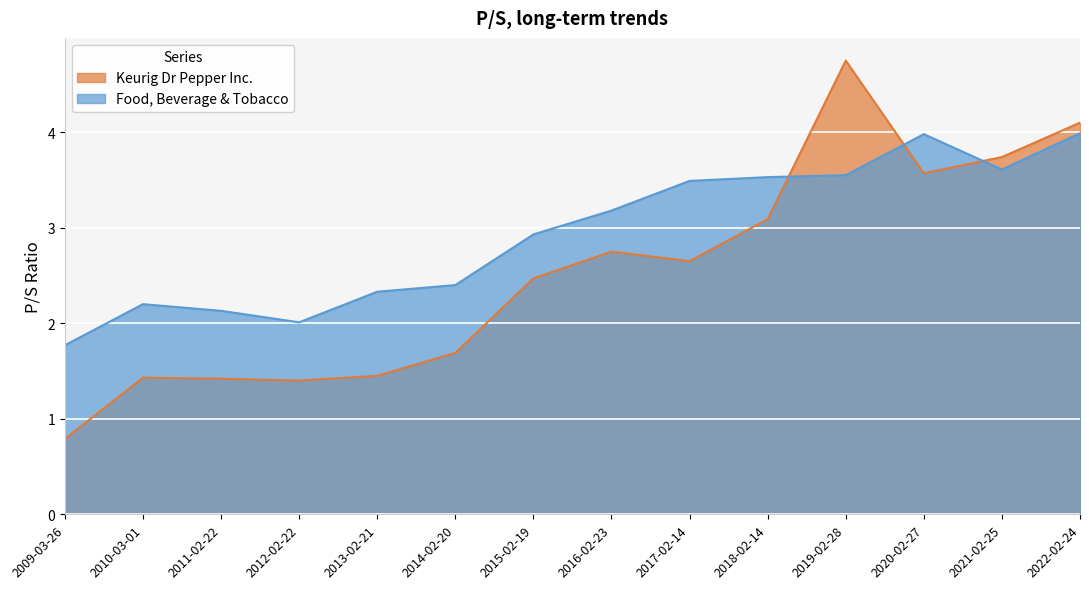

True or false: Food, Beverage & Tobacco and Keurig Dr Pepper Inc. cross at least once.

True